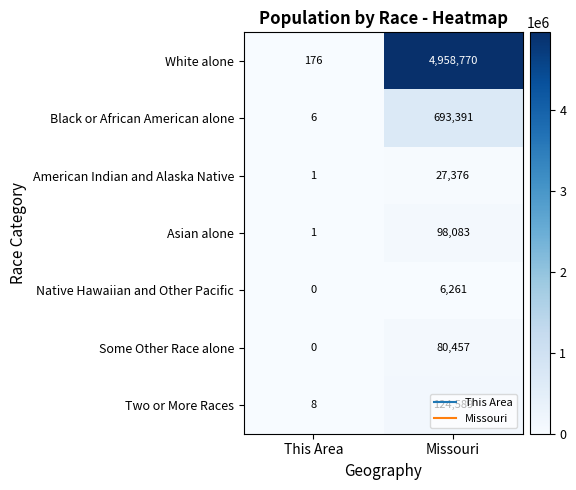

How many distinct data groups are displayed?

7